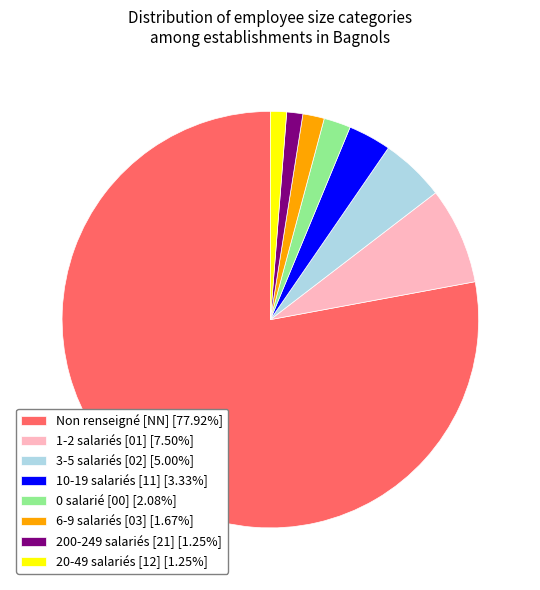

Does any single category account for the majority?

Yes